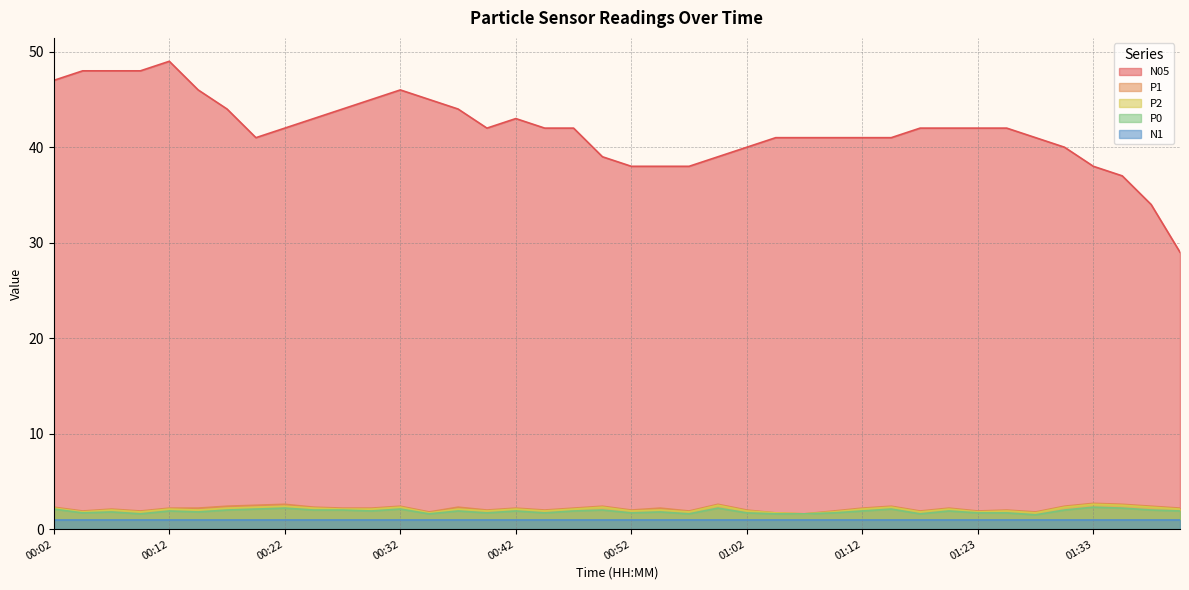

List the labels in order of P1 value, smallest first.

01:07, 01:04, 00:34, 01:28, 00:04, 00:09, 00:57, 01:10, 01:17, 01:23, 00:39, 00:44, 00:52, 01:02, 01:25, 00:07, 00:12, 00:14, 00:27, 00:29, 00:42, 00:47, 00:54, 01:12, 01:20, 01:41, 00:02, 00:24, 00:37, 00:17, 00:32, 00:49, 01:15, 01:31, 01:38, 00:19, 00:22, 00:59, 01:36, 01:33